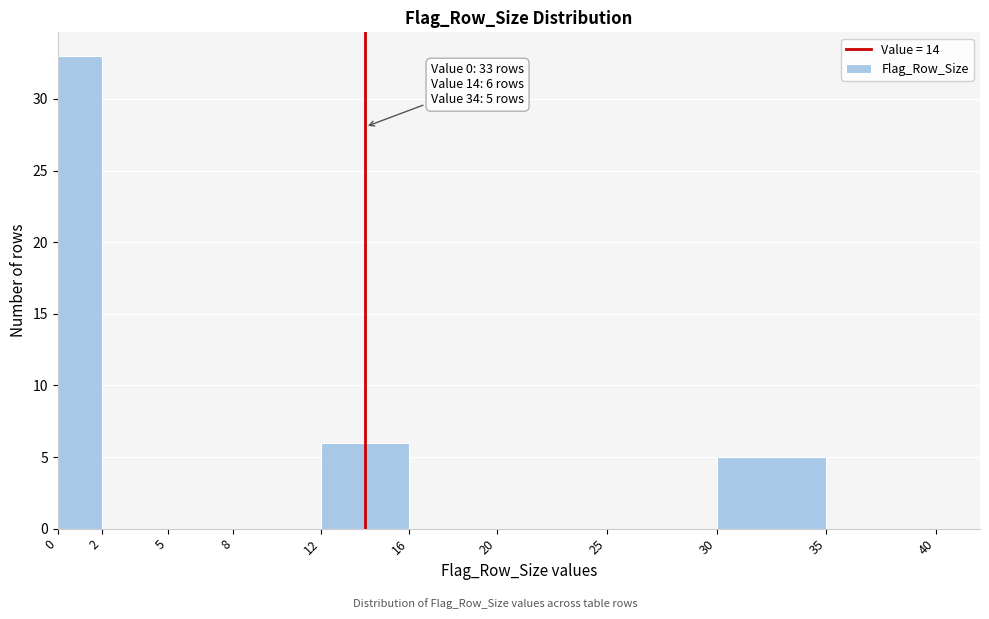

Which range on the x-axis has the tallest bar?

0 to 2